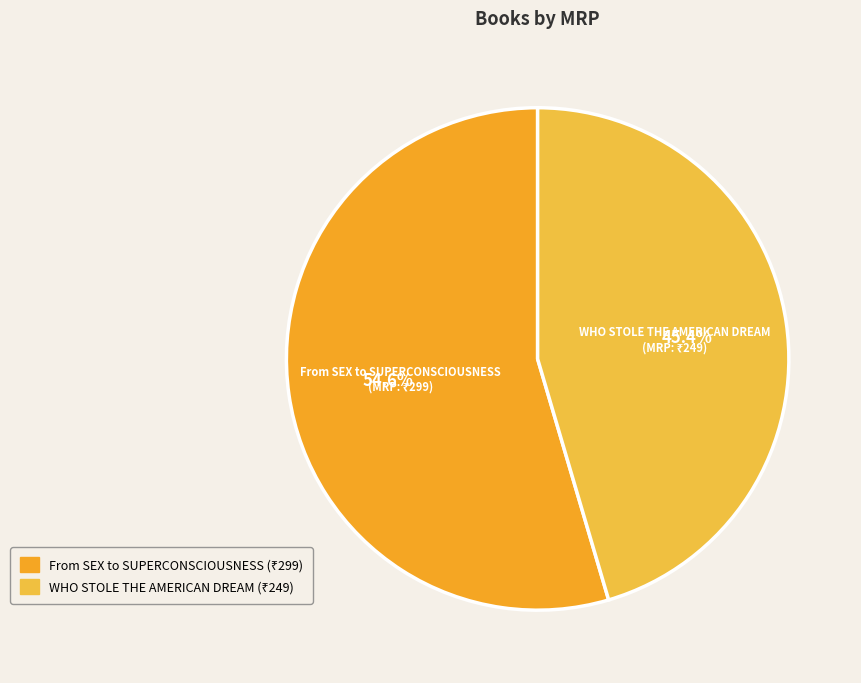

How many slices are in this pie chart?

2